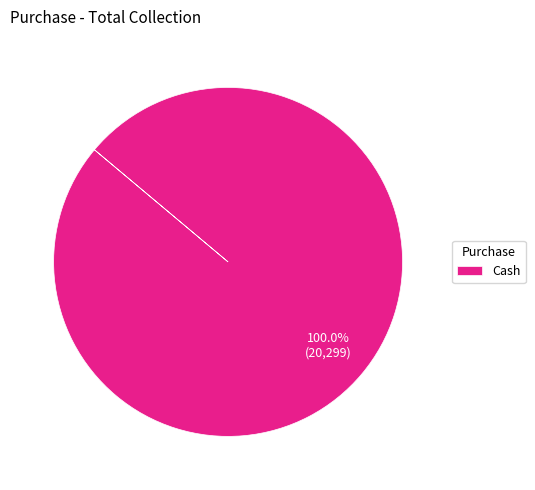

How many segments does this pie chart have?

1